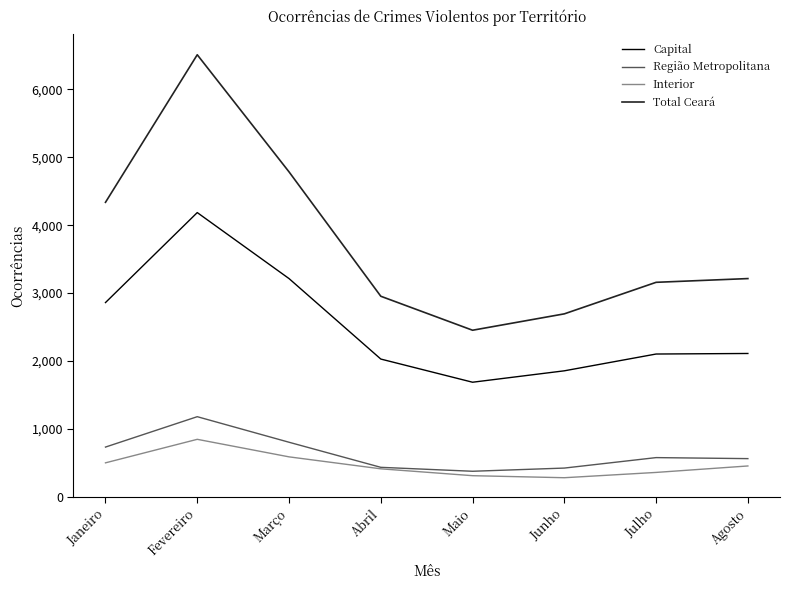

Is it true that Interior equals 173 at Março?

False